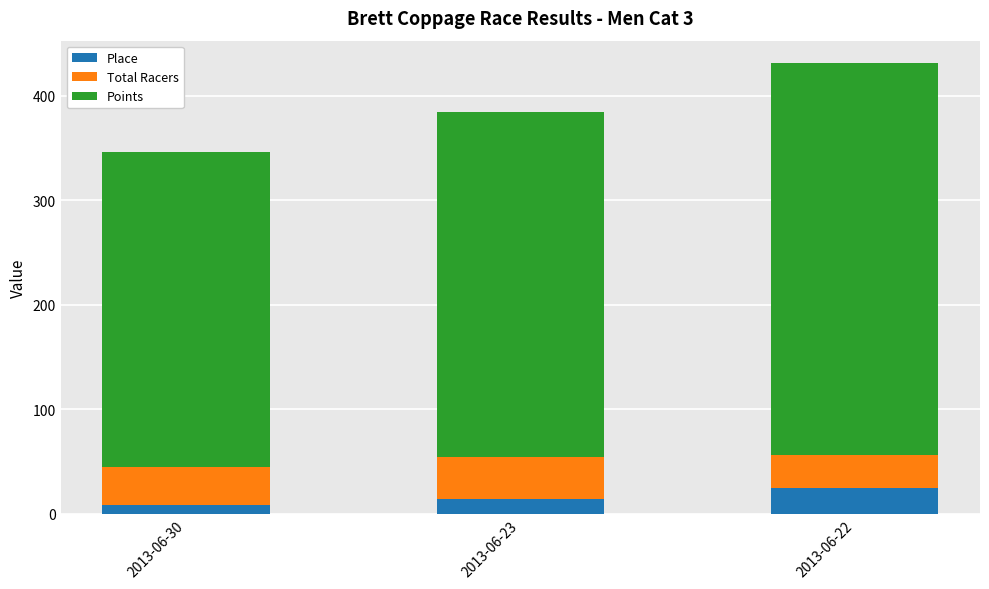

What is the difference between the Place values at 2013-06-23 and 2013-06-30?

6.0